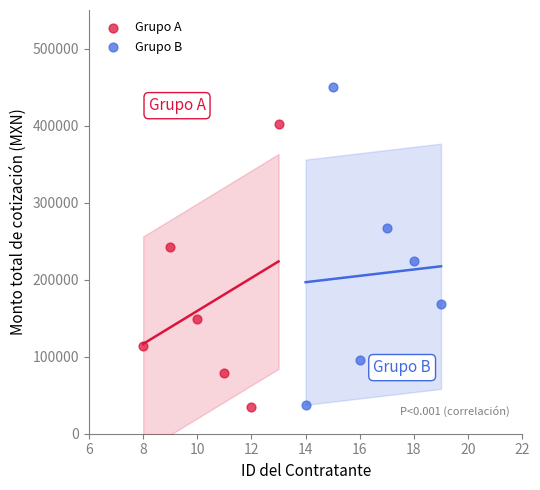

Which series has the largest Y range (max minus min)?

Grupo B